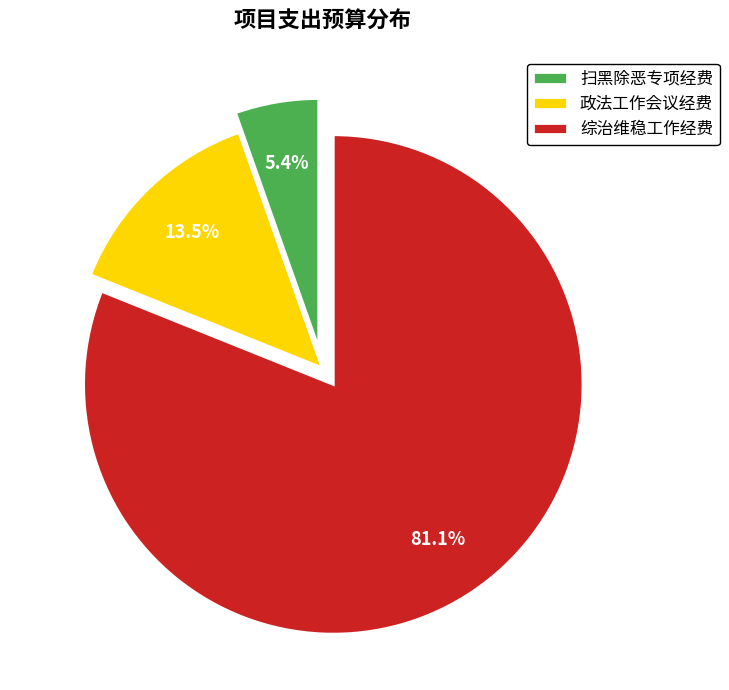

How many slices are in this pie chart?

3